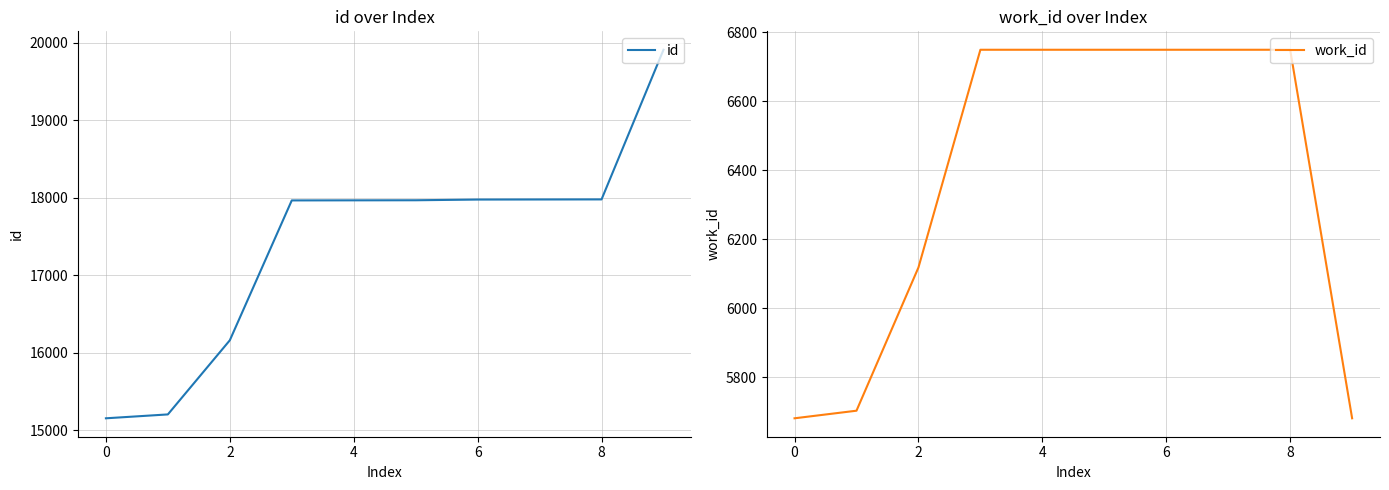

What is the maximum value for id?

19908